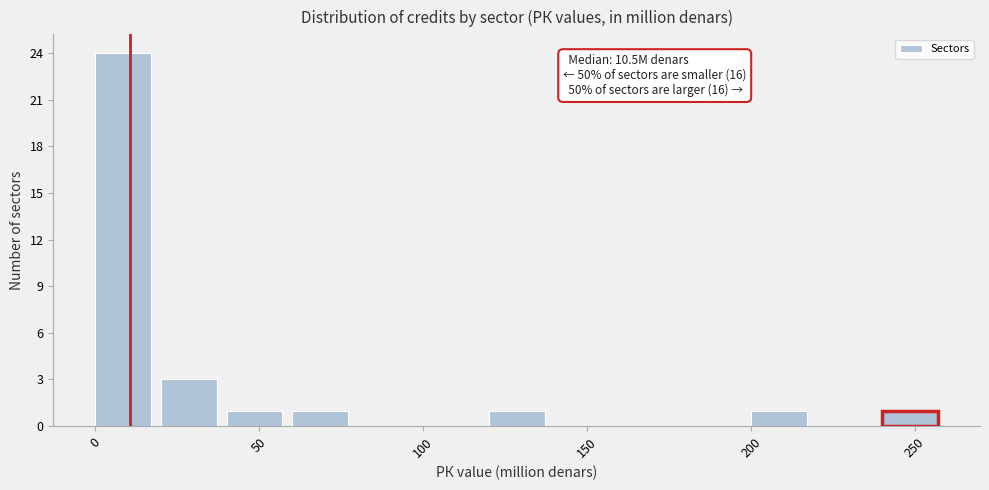

Over which range of the x-axis is the bar tallest?

0 to 20